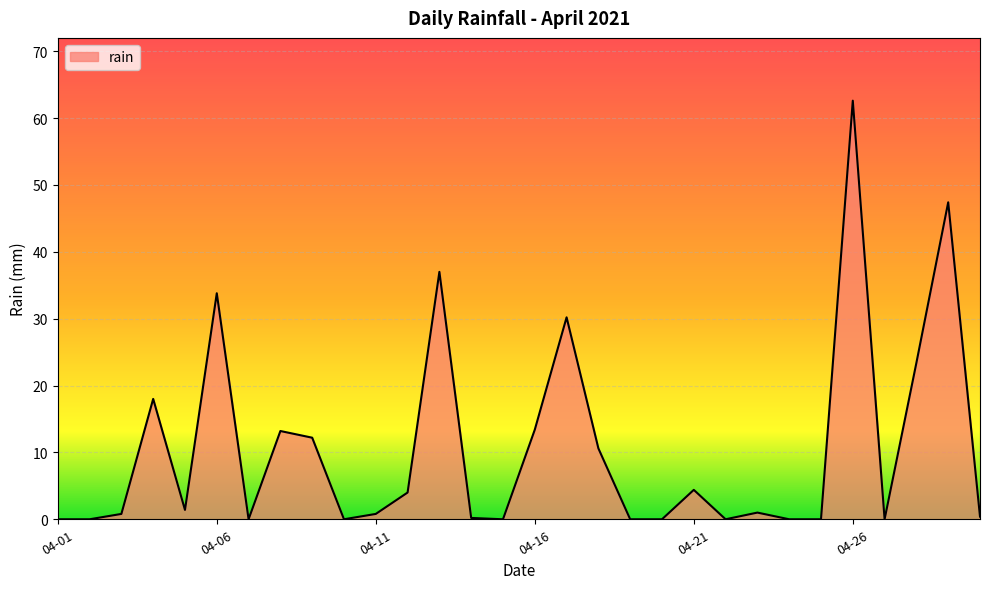

What is the maximum value shown in the chart?

62.6